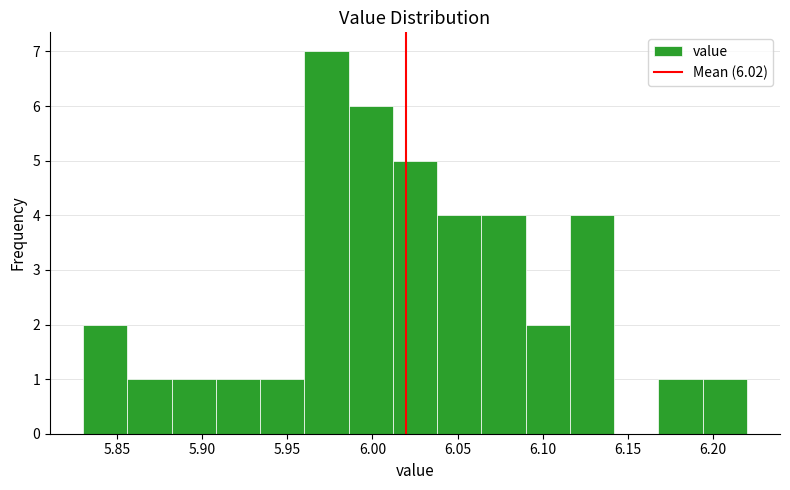

Which range on the x-axis has the tallest bar?

5.960 to 5.986